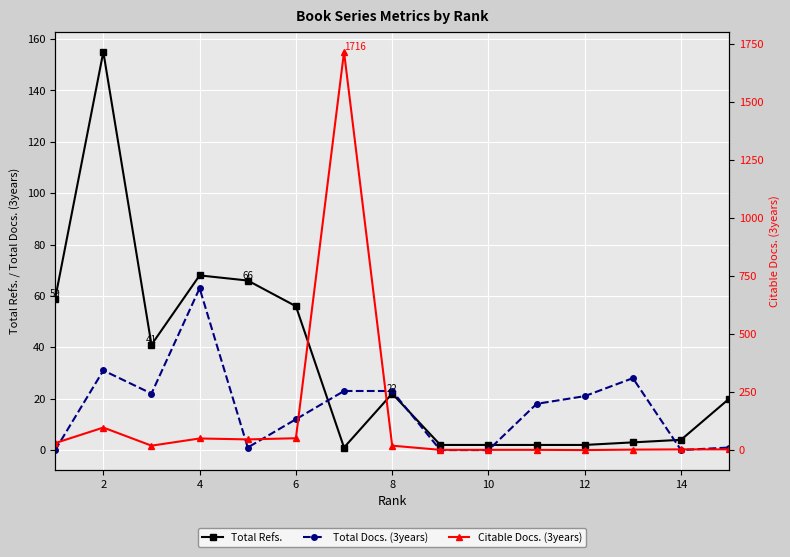

List the series in order of their peak value, highest first.

Citable Docs. (3years), Total Refs., Total Docs. (3years)